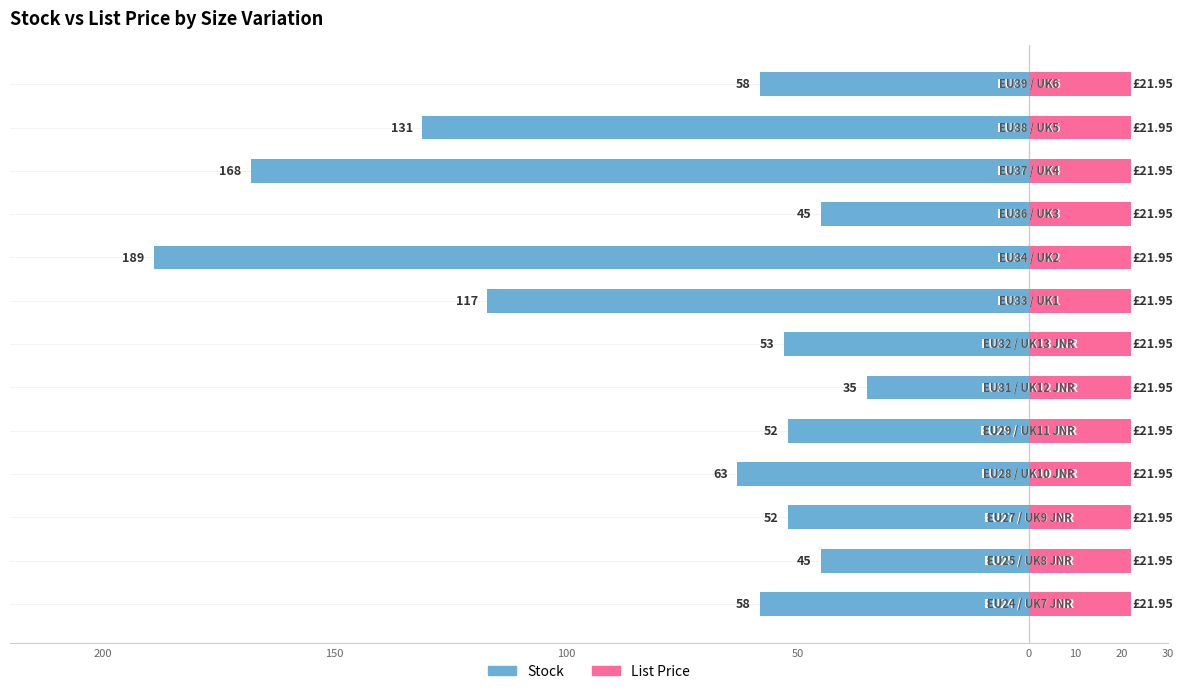

What is the difference between the maximum and minimum values in the Stock series?

154.0